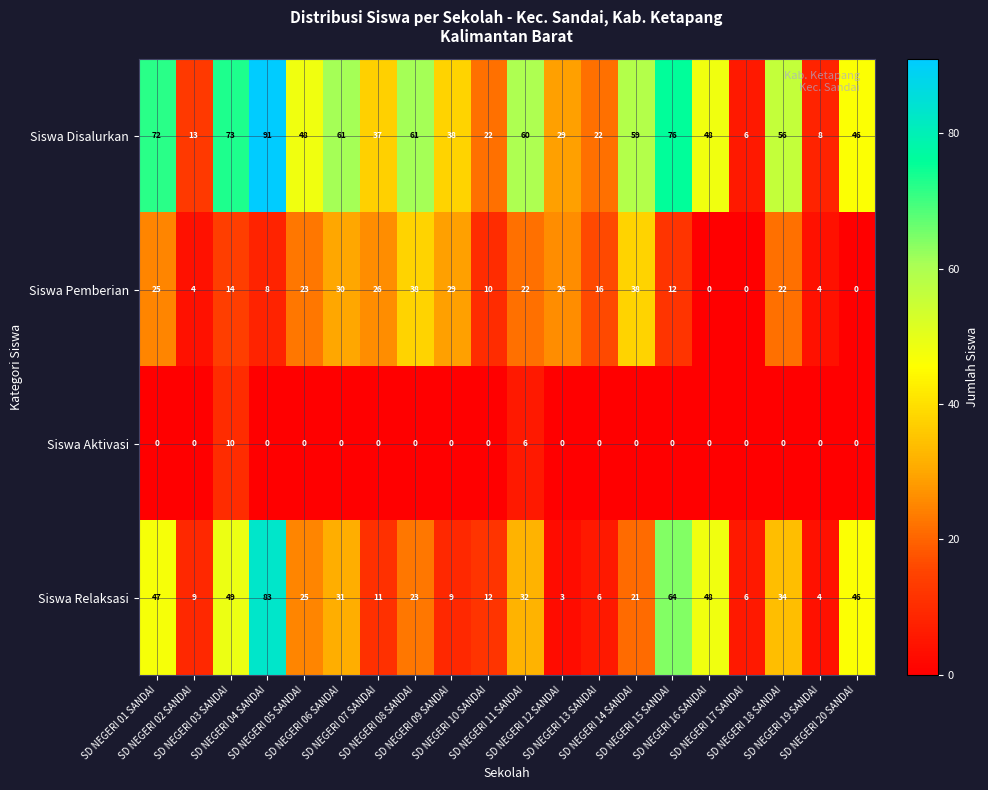

Rank the series at SD NEGERI 10 SANDAI from highest to lowest value.

Siswa Disalurkan, Siswa Relaksasi, Siswa Pemberian, Siswa Aktivasi